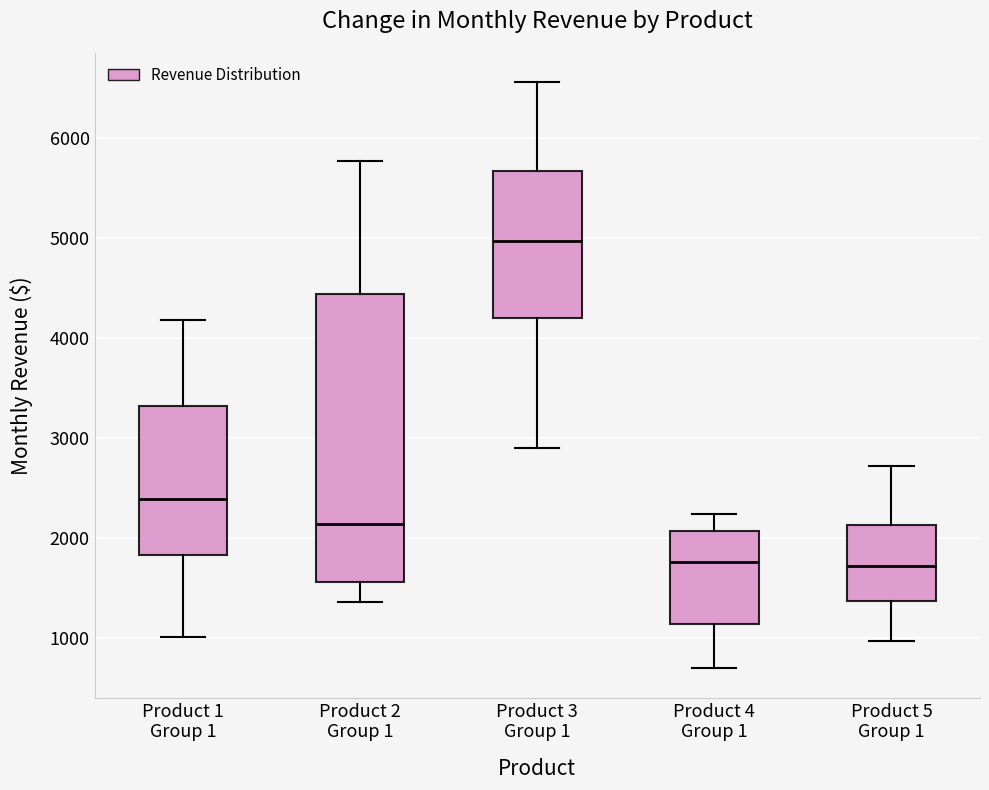

Where does the upper whisker of the box for Product 1 Group 1 end on the y-axis? The values are not printed on the chart, so give them approximately, as read against the axis.

4200